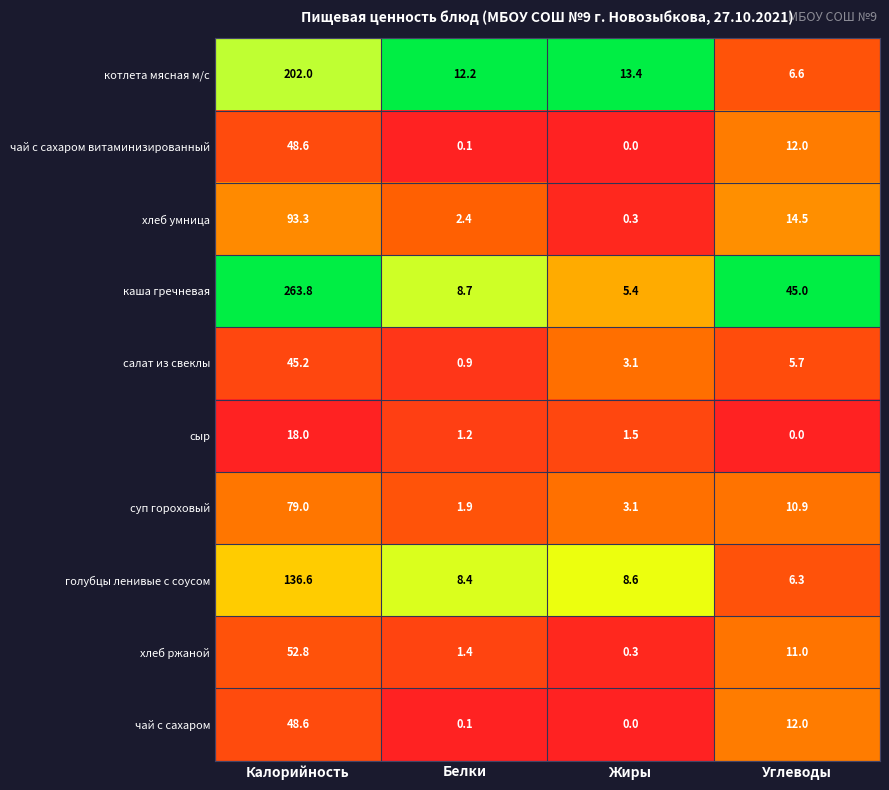

What is the difference between the maximum and minimum values in the хлеб умница series?

93.0